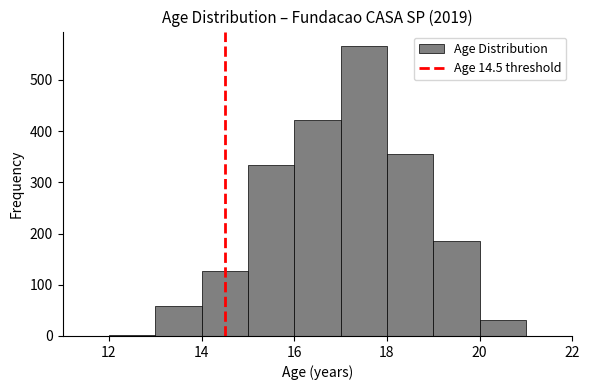

What is the height of the bar covering 17 to 18 on the x-axis? The values are not printed on the chart, so give them approximately, as read against the axis.

570